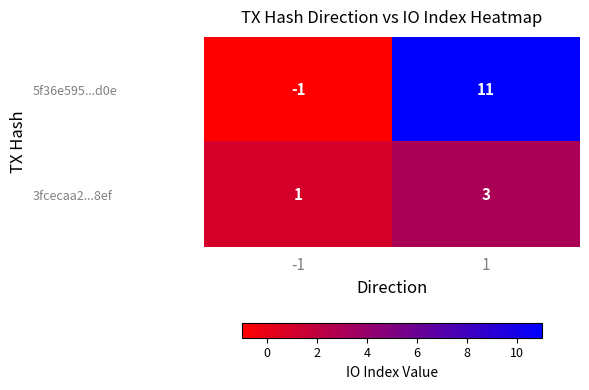

Rank the series by their average value, from highest to lowest.

5f36e595...d0e, 3fcecaa2...8ef